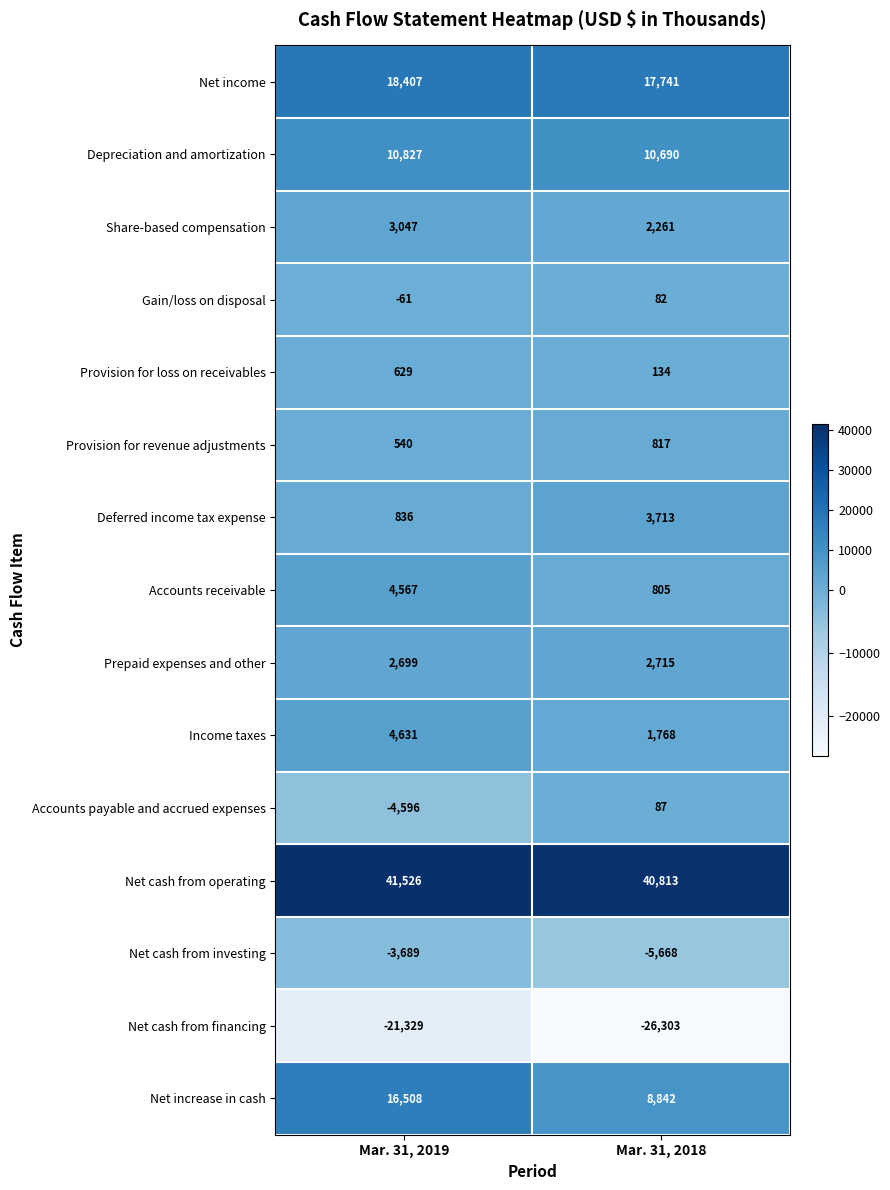

Which category has the highest value across all series?

Mar. 31, 2019